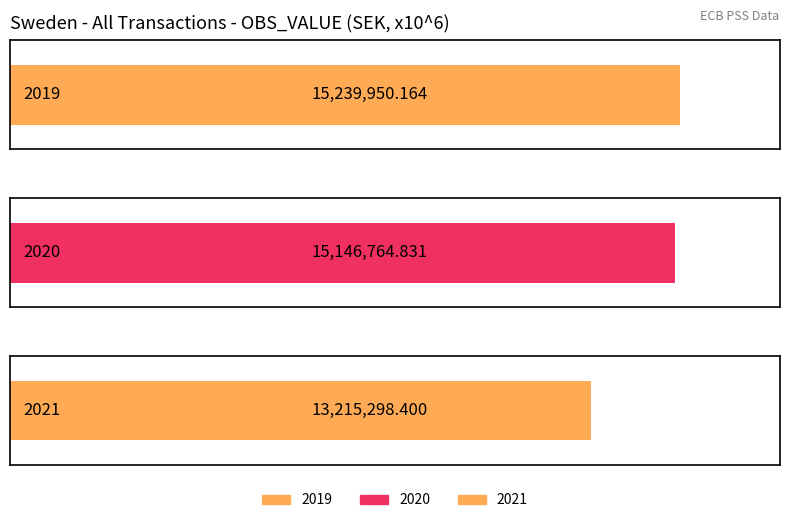

What is the ratio of the value at 2019 to the value at 2021?

1.2